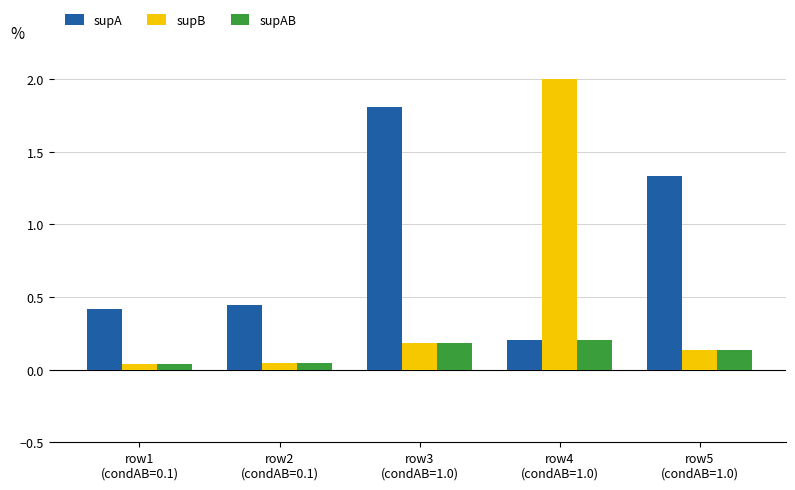

Count the supAB values in the range 0 to 1.

5